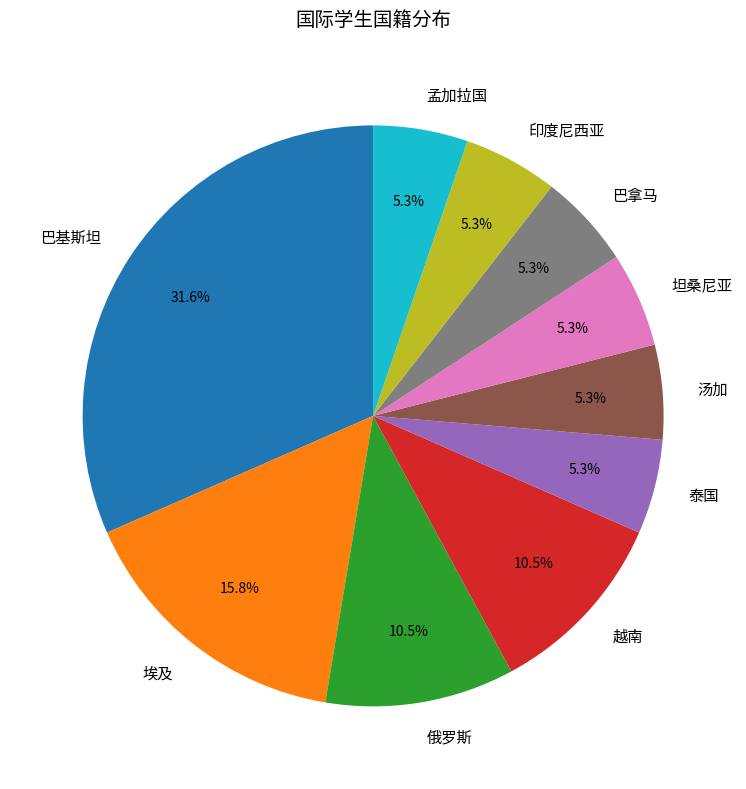

What is the largest slice in the pie chart?

巴基斯坦